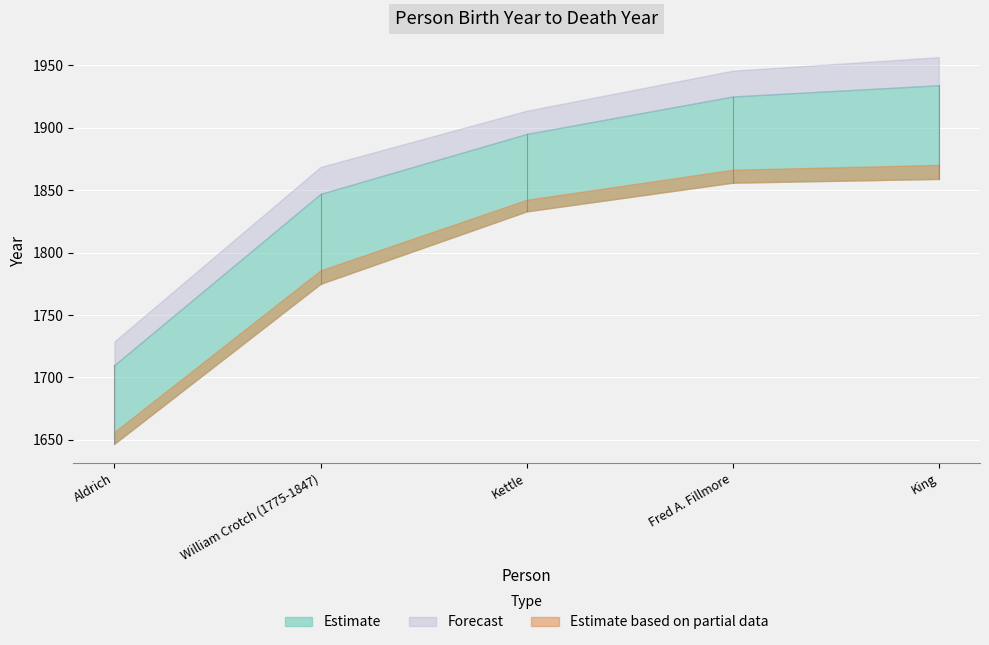

Rank the categories by value from lowest to highest.

Aldrich, William Crotch (1775-1847), Kettle, Fred A. Fillmore, King